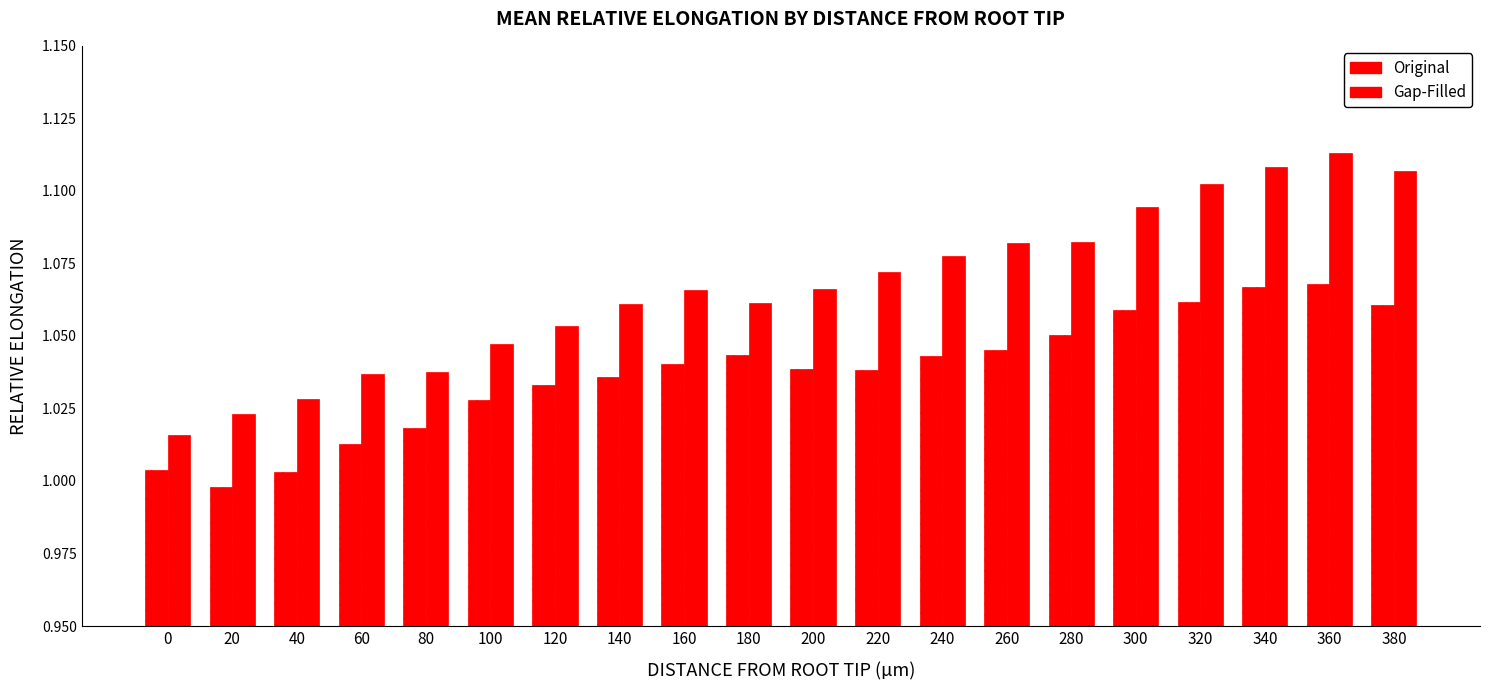

How many bars are there in each group?

2